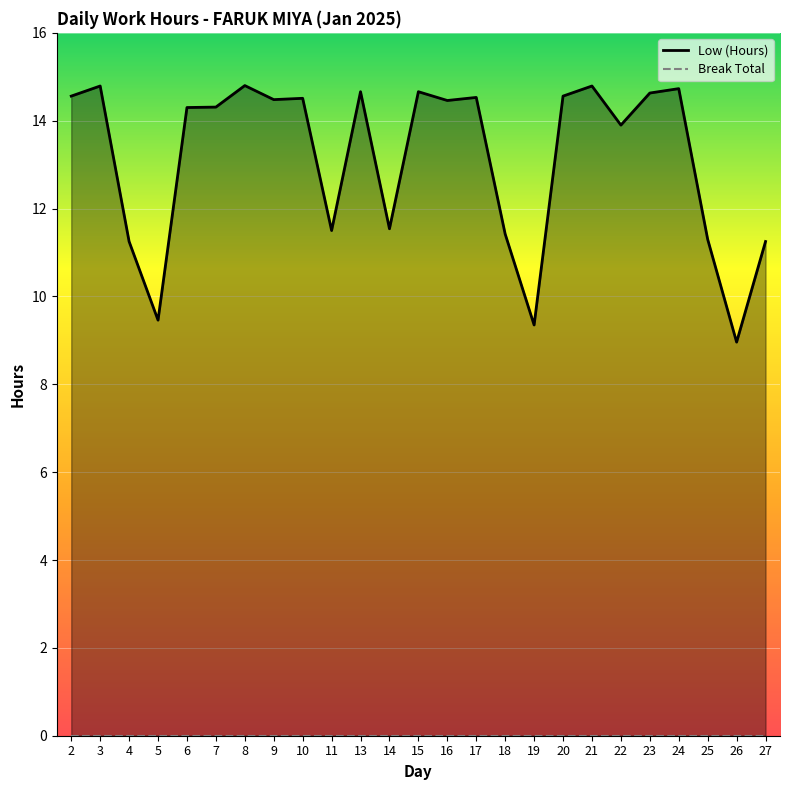

True or false: the data shows 14.6 at 20.

True